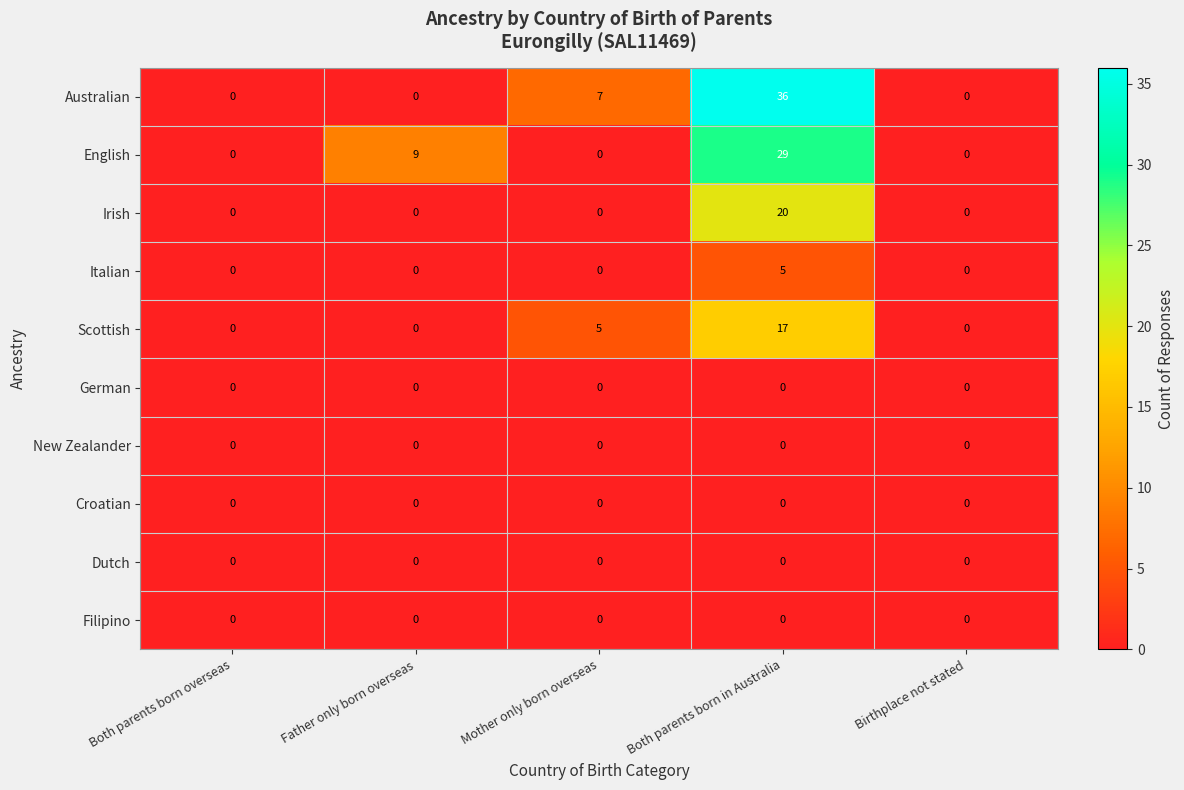

At which category is the sum across all series the highest?

Both parents born in Australia